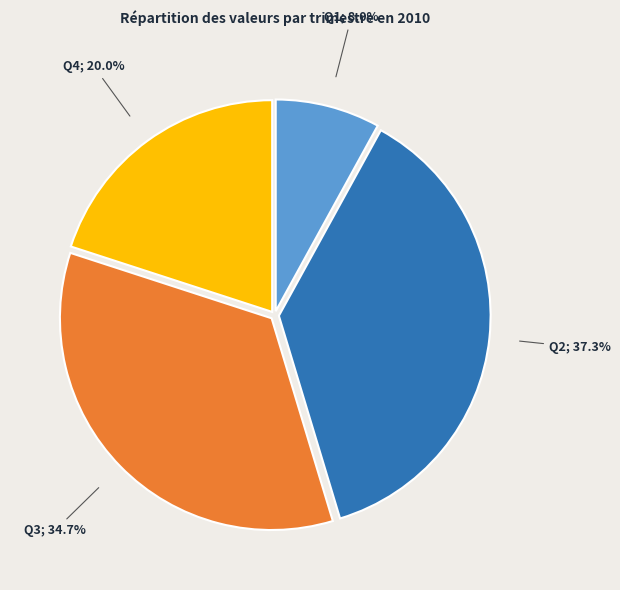

Is there any slice that represents more than half of the pie?

No